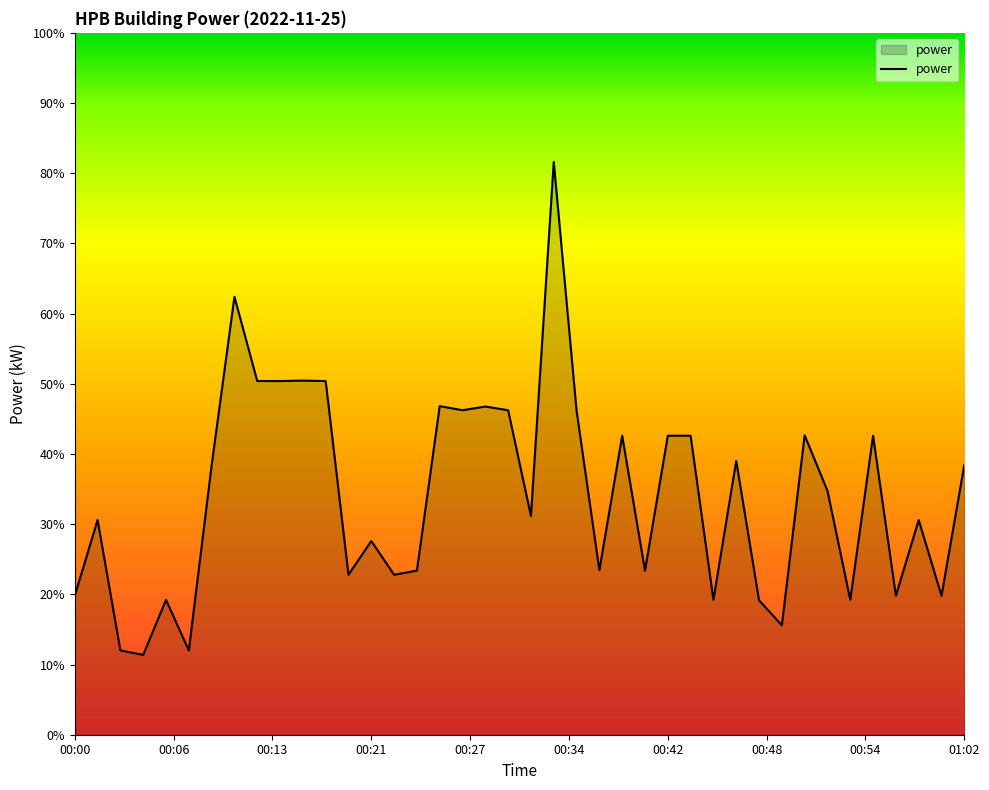

What is the greatest value displayed?

81.6